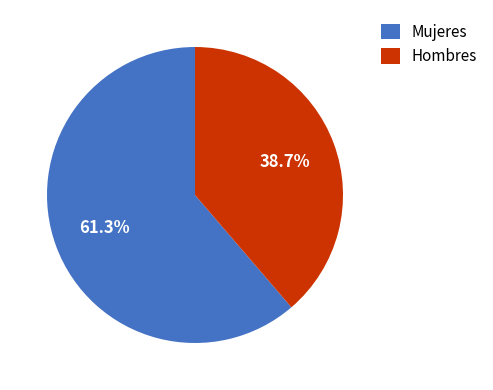

Is there any slice that represents more than half of the pie?

Yes